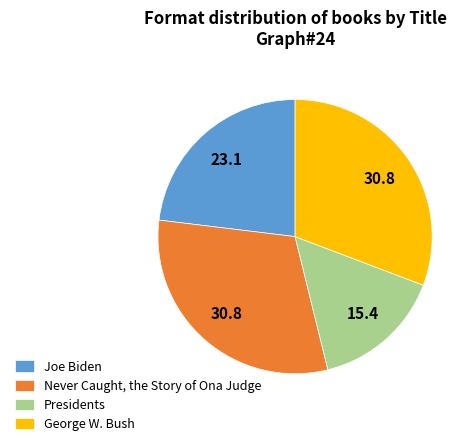

The Presidents slice represents 21% of the pie. True or false?

False